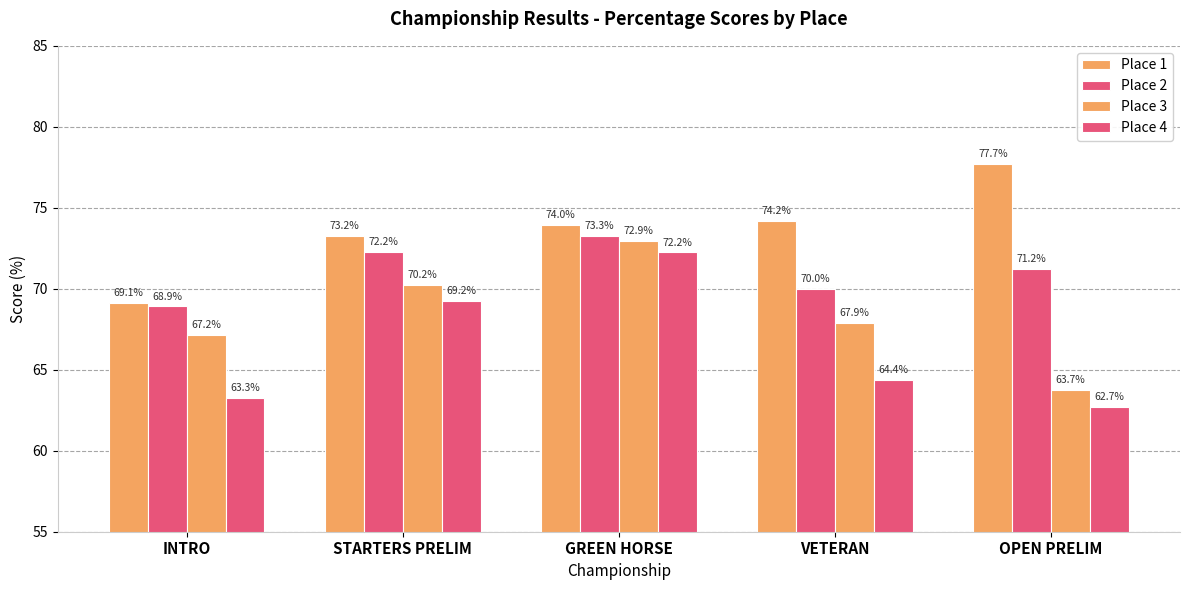

Which series has the largest total across all categories?

Place 1